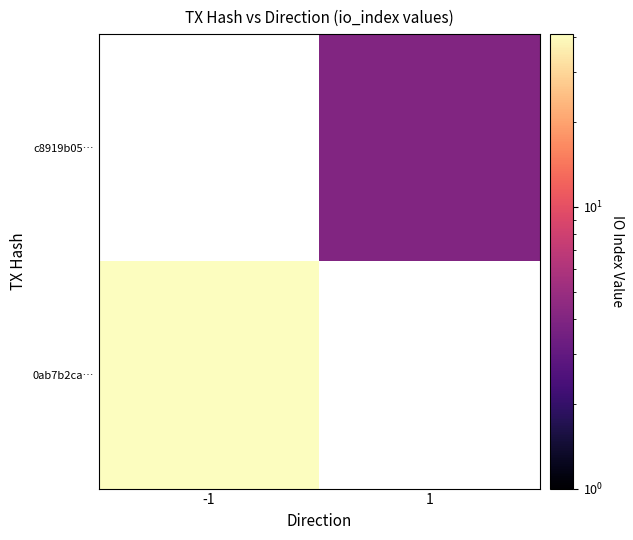

How many positive values does the c8919b05… series have?

1